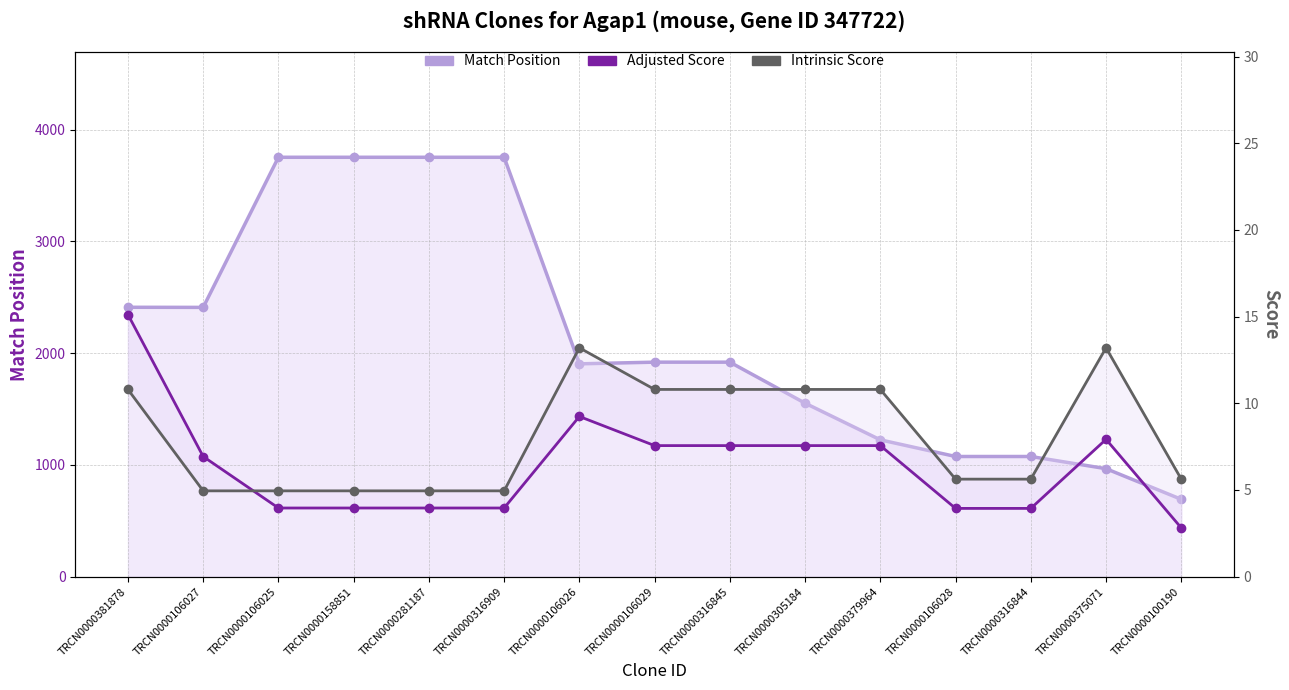

Is it true that Adjusted Score equals 6.6 at TRCN0000106028?

False